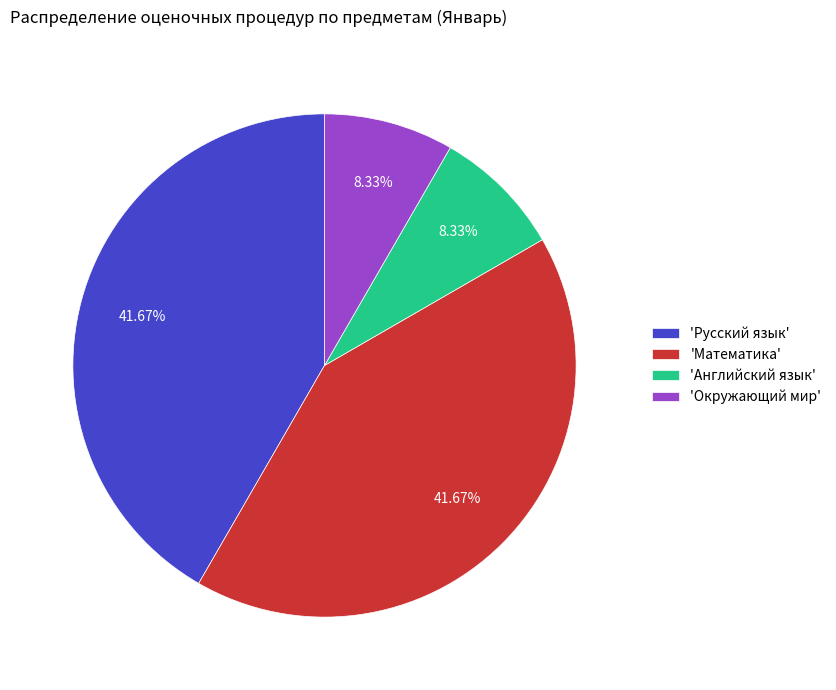

Between 'Математика' and 'Окружающий мир', which is larger?

'Математика'